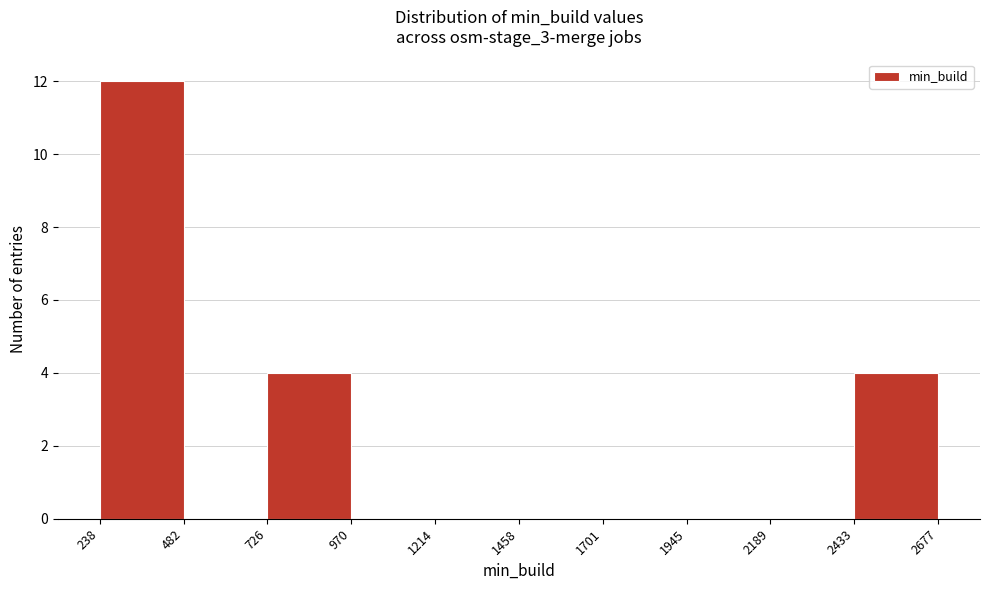

Reading left to right, transcribe this chart: for each bar, give the range it covers on the x-axis and its height. The values are not printed on the chart, so give them approximately, as read against the axis.

238 to 482: 12
482 to 726: 0
726 to 970: 4
970 to 1214: 0
1214 to 1458: 0
1458 to 1701: 0
1701 to 1945: 0
1945 to 2189: 0
2189 to 2433: 0
2433 to 2677: 4